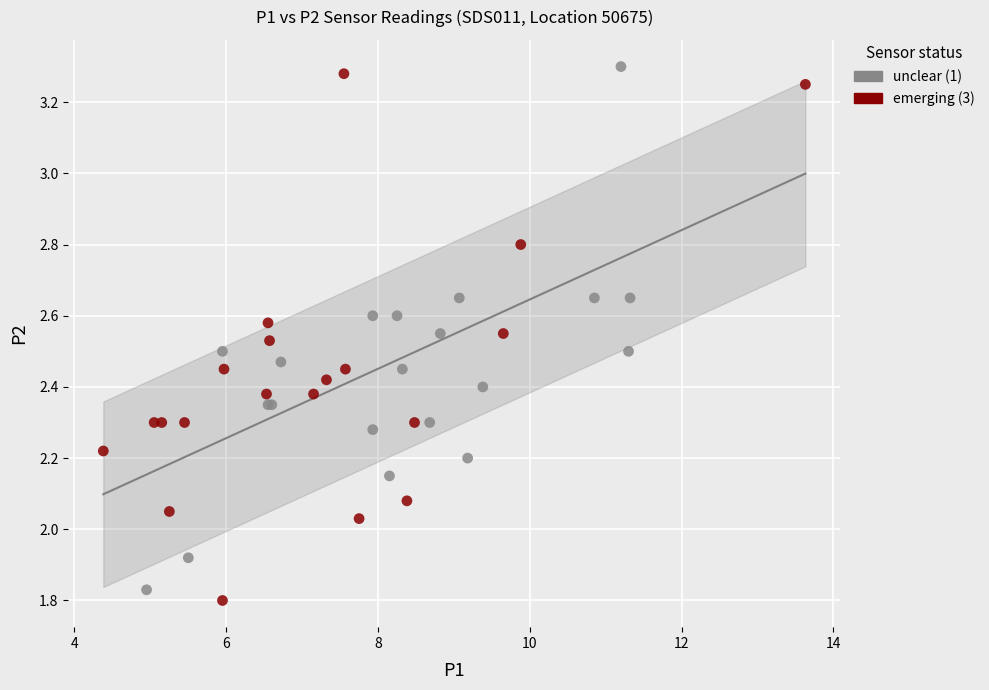

What are all the series names shown in the legend?

unclear (1), emerging (3)